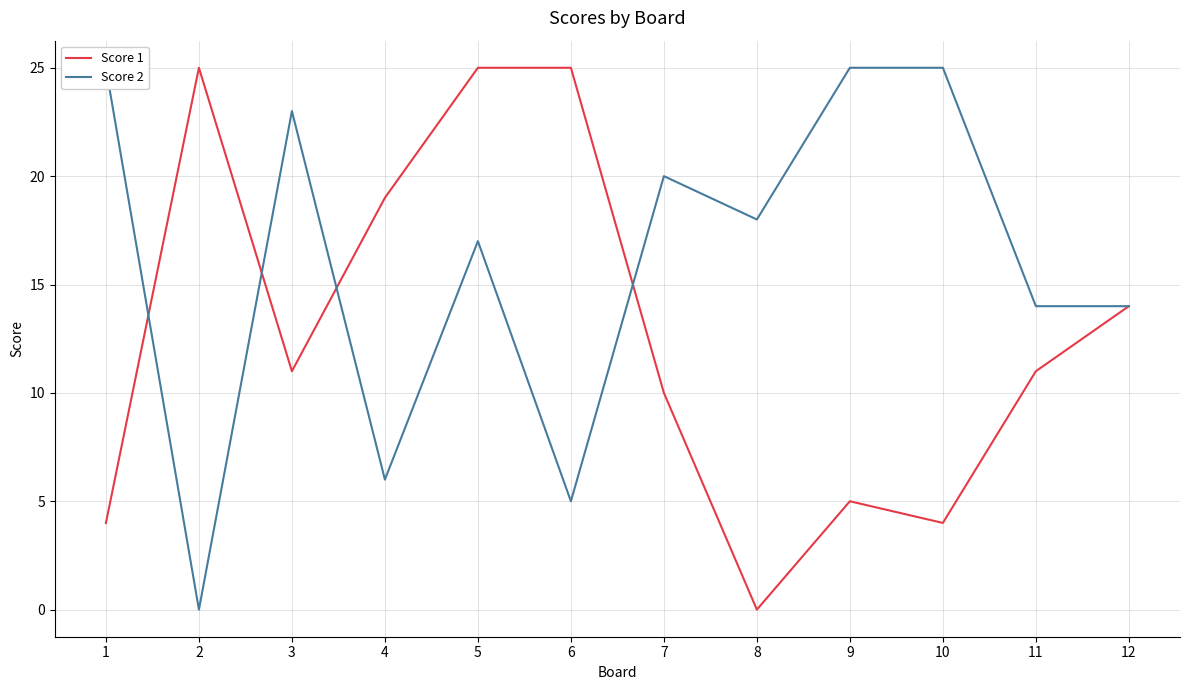

Which series has the widest spread of values?

Score 1